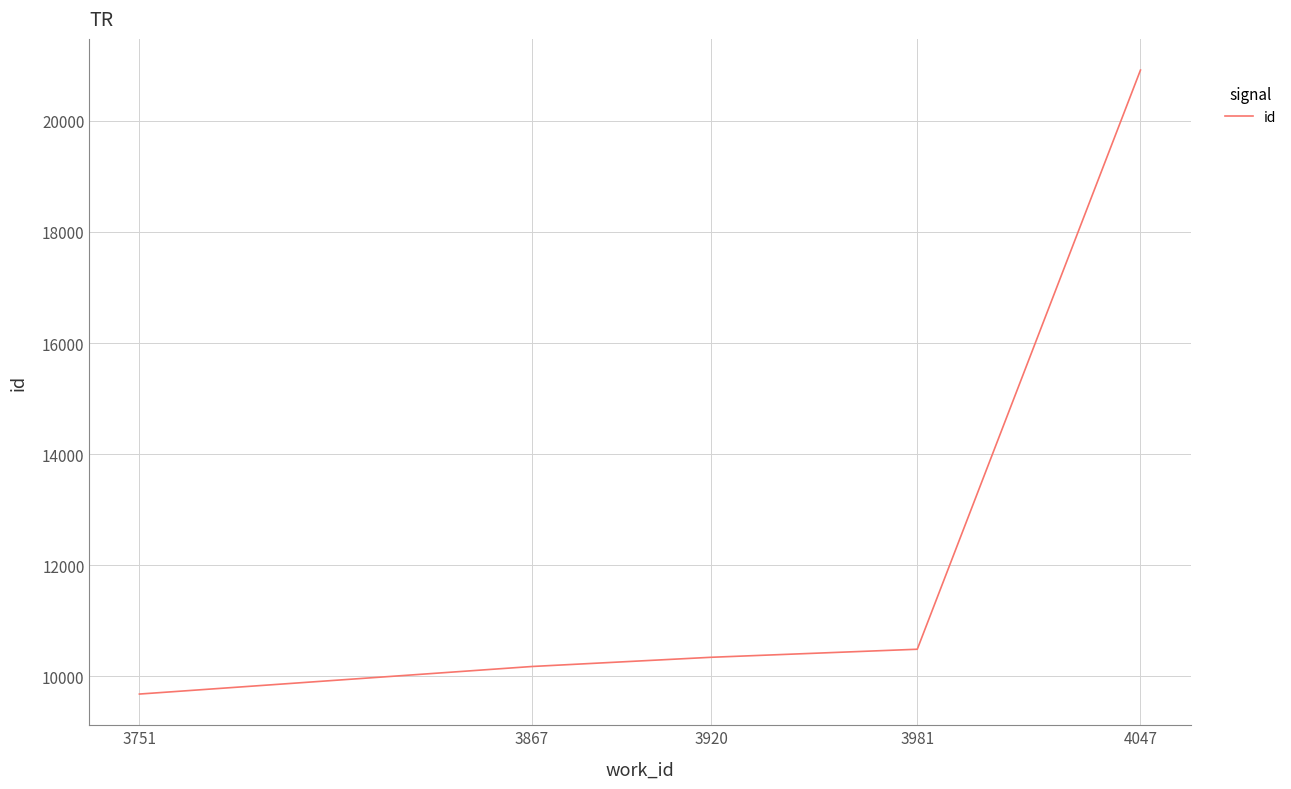

Where is the data nearest to the value 15296?

3981